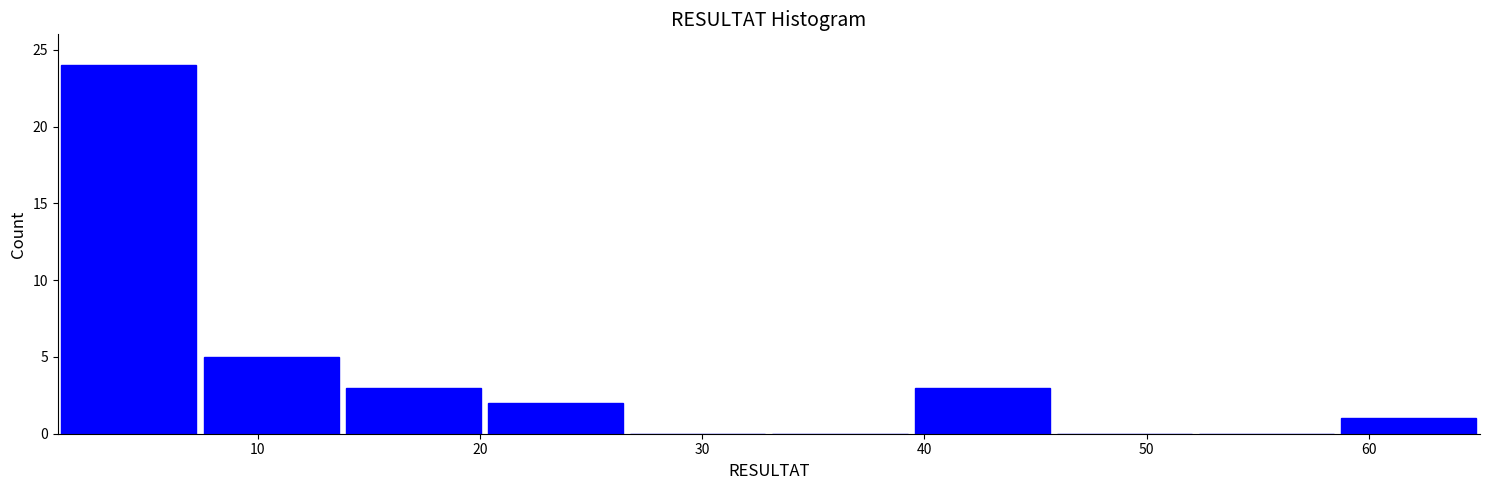

Reading left to right, list every bar in this chart as the range it spans on the x-axis followed by its height. Neither the bar edges nor the heights are printed on the chart, so give them approximately, as read against the axes.

1.0 to 7.4: 24
7.4 to 13.8: 5
13.8 to 20.2: 3
20.2 to 26.6: 2
26.6 to 33.0: 0
33.0 to 39.4: 0
39.4 to 45.8: 3
45.8 to 52.2: 0
52.2 to 58.6: 0
58.6 to 65.0: 1